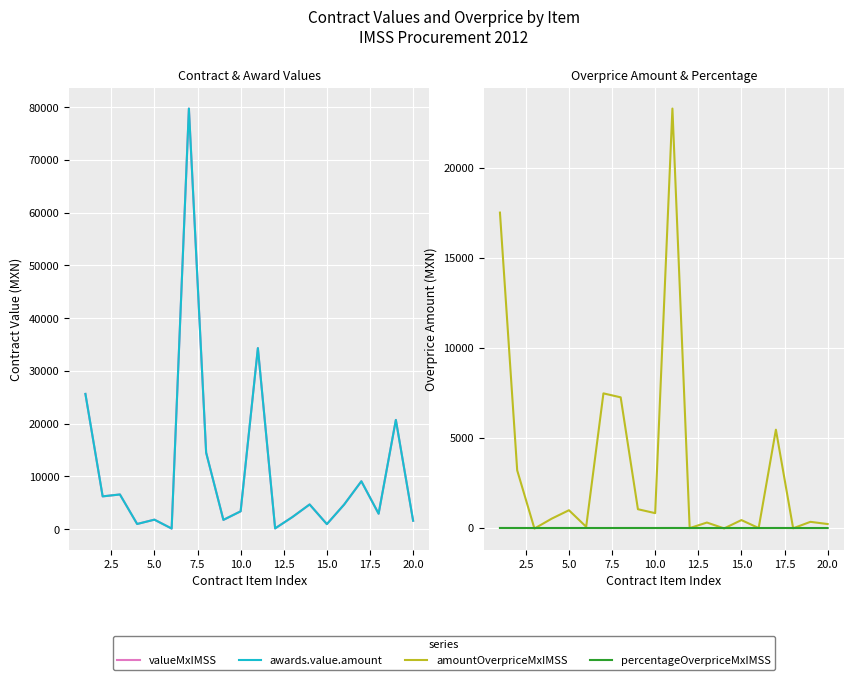

What is the sum of all contracts.items.unit.value.amountOverpriceMxIMSS values?

68862.2